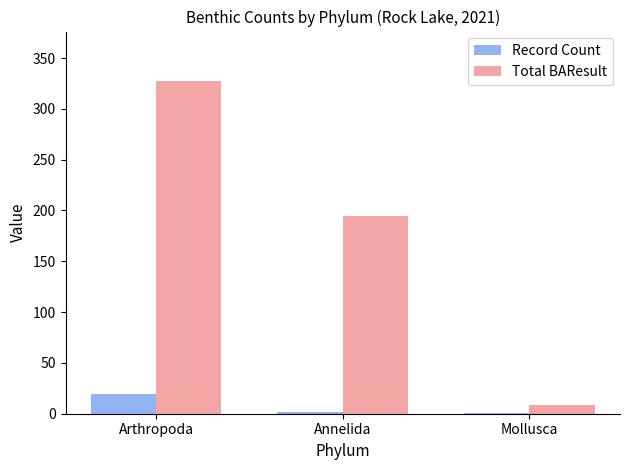

Is it true that Total BAResult equals 9 at Mollusca?

True